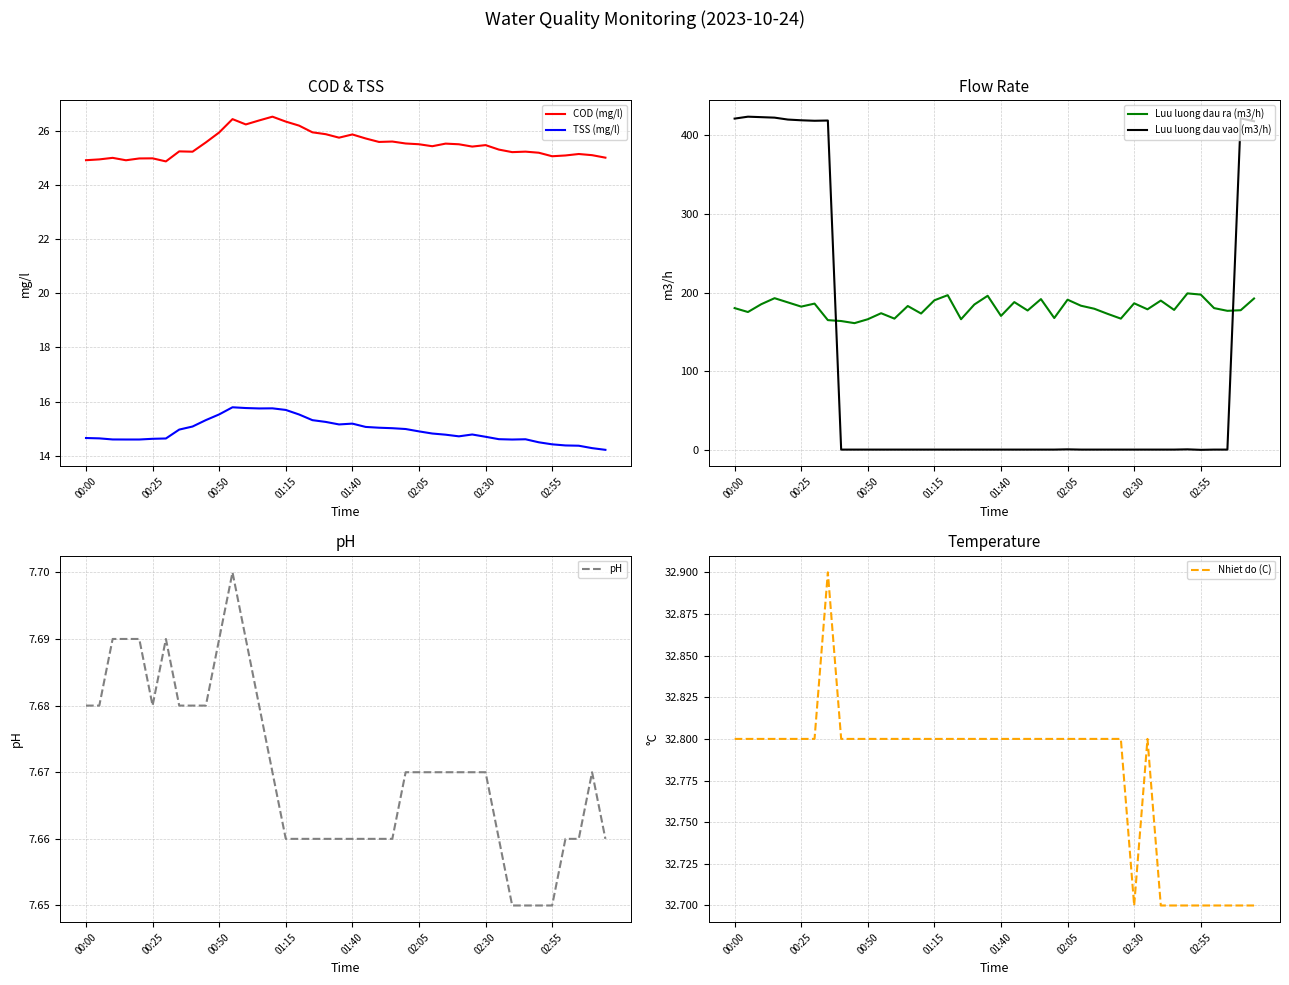

How many lines are shown in the chart?

6